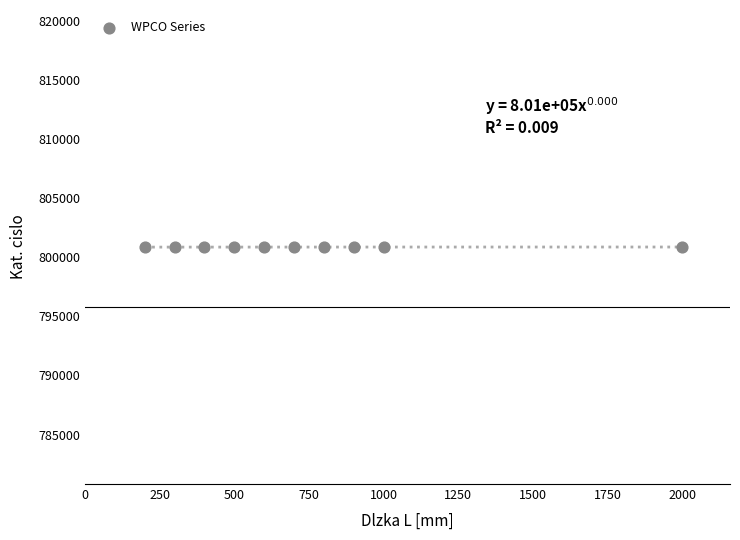

What is the range of X values (max minus min)?

1800